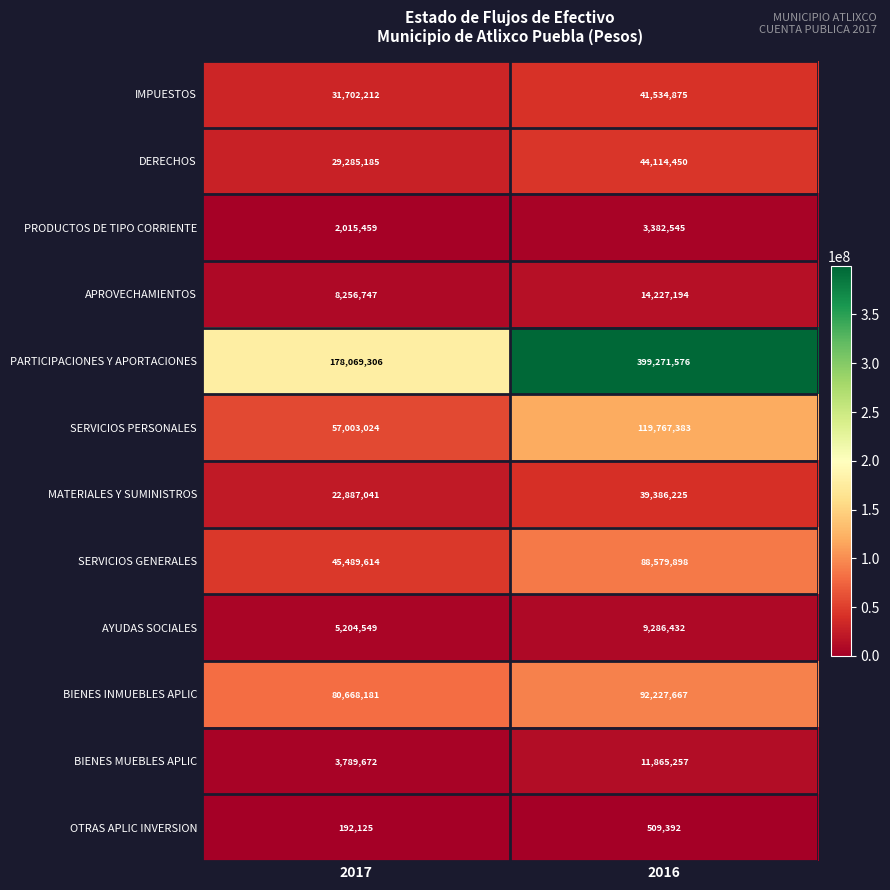

At how many categories does at least one series exceed 324897428?

1